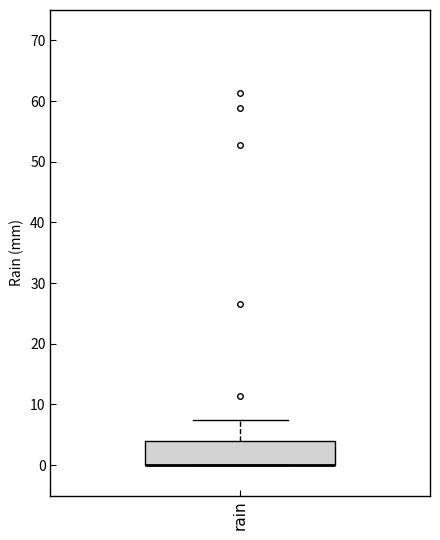

Transcribe this box plot: give where the median line is, the range the box spans, and where the two whiskers end, as read against the y-axis. The values are not printed on the chart, so give them approximately, as read against the axis.

median 0 (drawn on the box's lower edge), box 0 to 4, whiskers 0 to 7